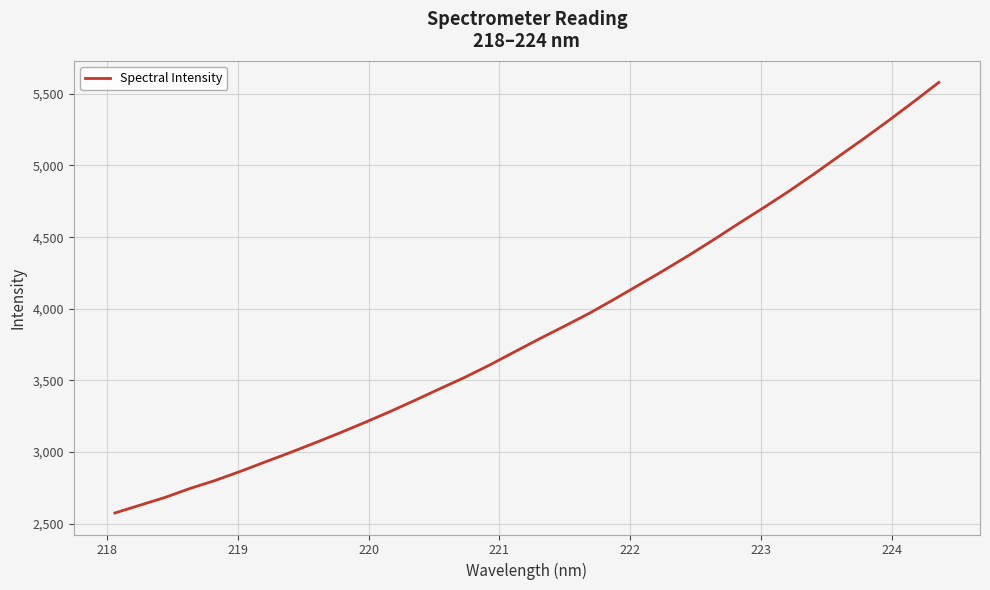

What is the smallest value displayed?

2575.3